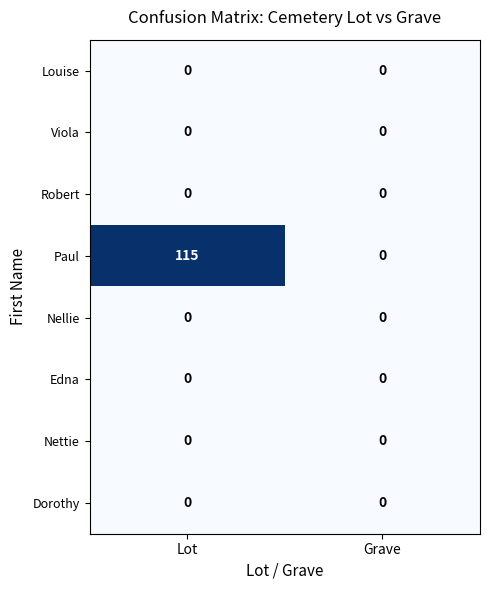

At how many categories does at least one series exceed 89?

1